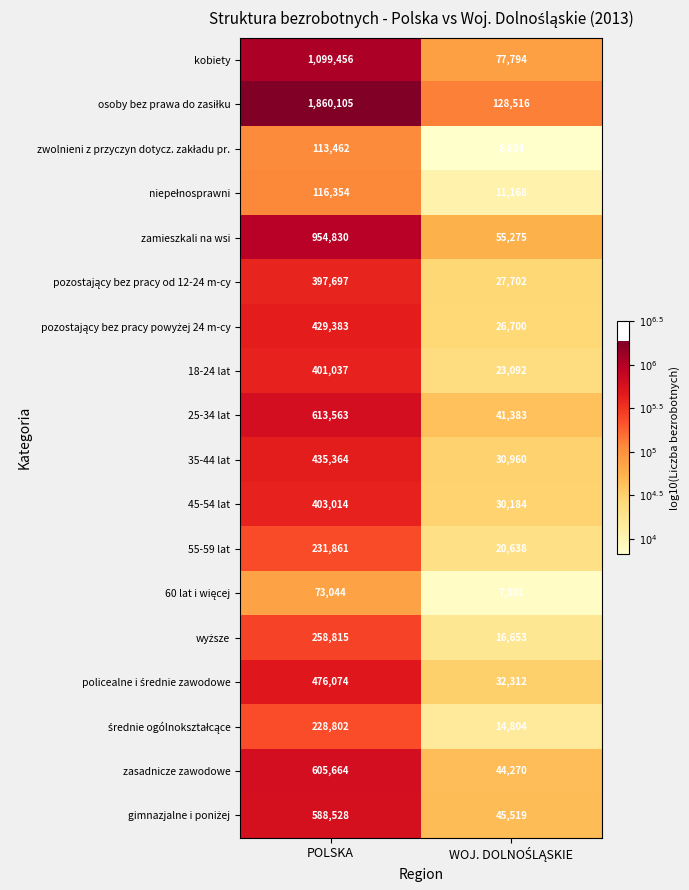

What is the average value of the zasadnicze zawodowe series?

324967